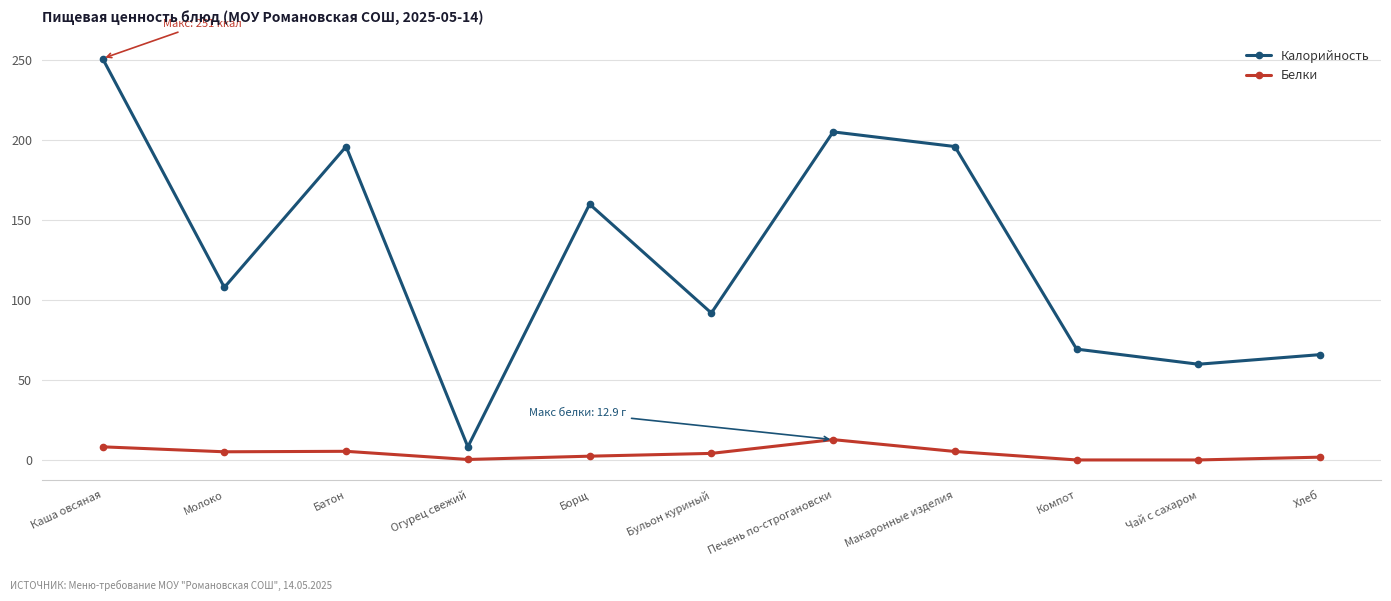

The Калорийность series shows 92.0 at Бульон куриный. True or false?

True